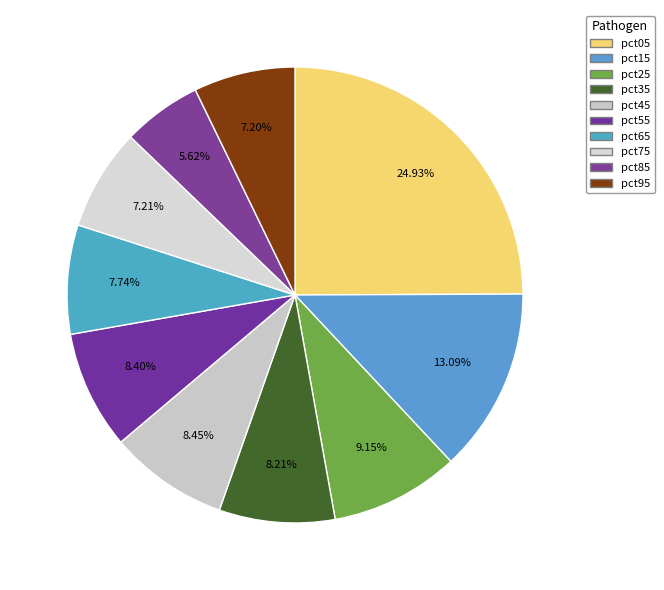

Is there any slice that represents more than half of the pie?

No